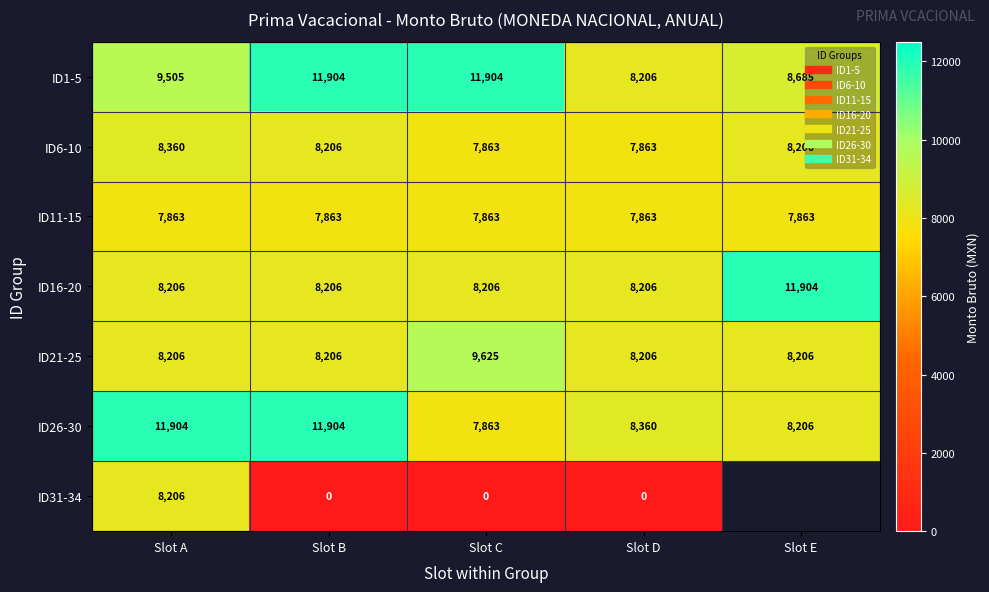

What is the difference between the maximum and minimum values in the ID26-30 series?

4041.0